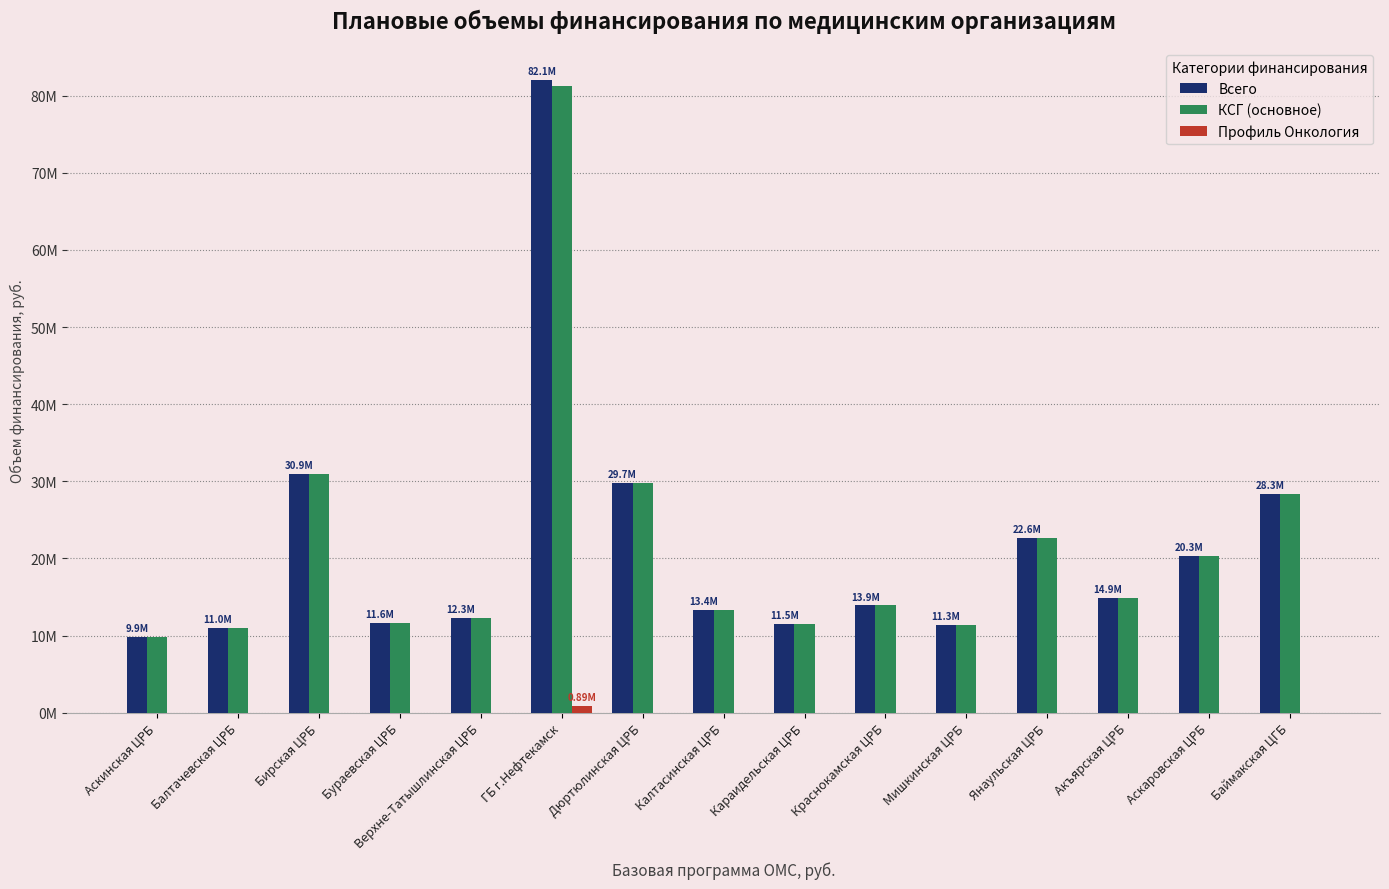

What are all the series names shown in the legend?

Всего, КСГ (основное), Профиль Онкология